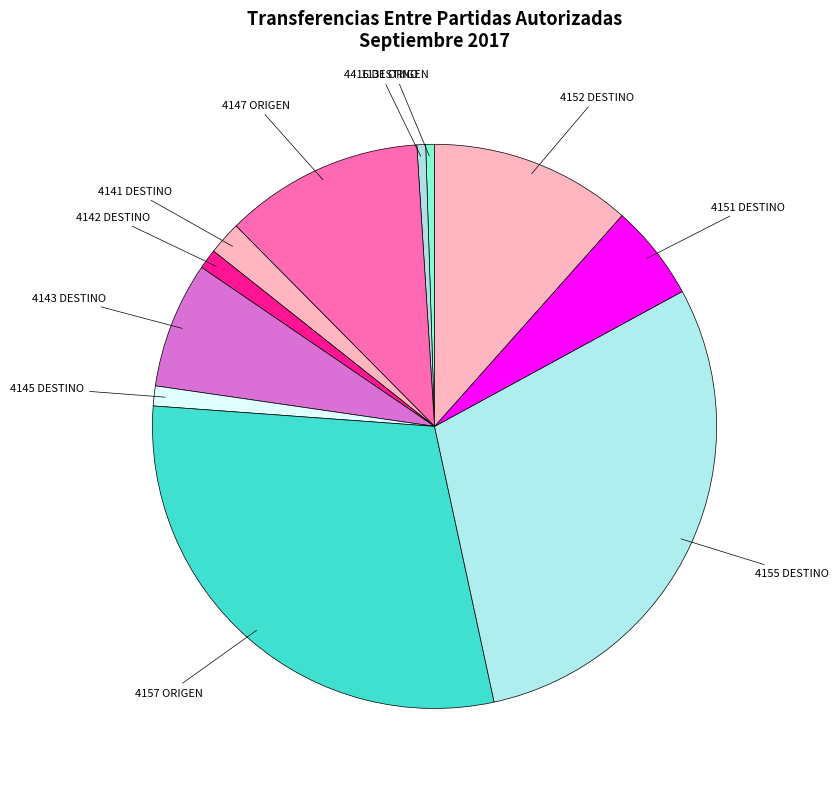

Which slice is the largest?

ORIGEN (4157) #1